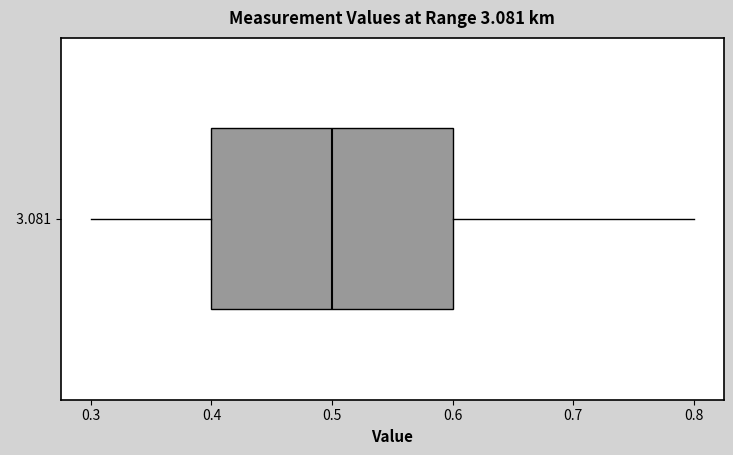

Read this box plot against the x-axis: the position of the median line, the range covered by the box, and the ends of both whiskers. The values are not printed on the chart, so give them approximately, as read against the axis.

median 0.5, box 0.4 to 0.6, whiskers 0.3 to 0.8